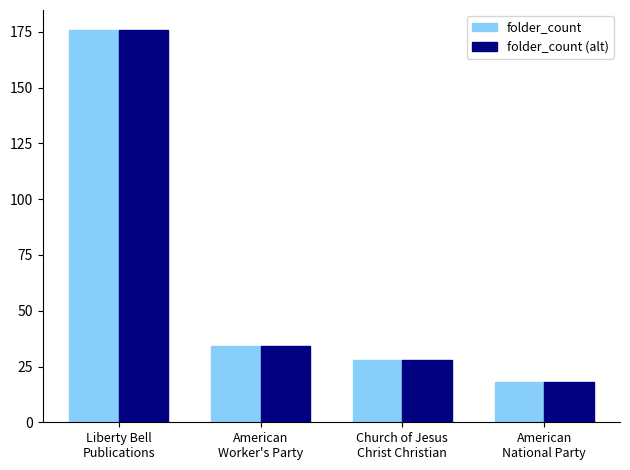

Does the chart contain any negative values?

No